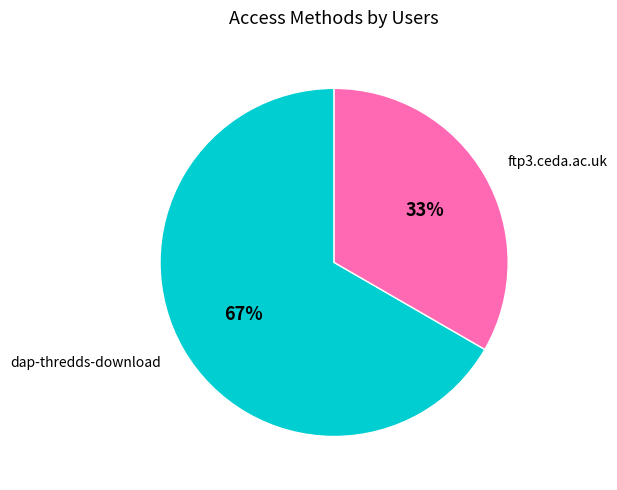

What percentage is the ftp3.ceda.ac.uk slice, to the nearest percent?

33%